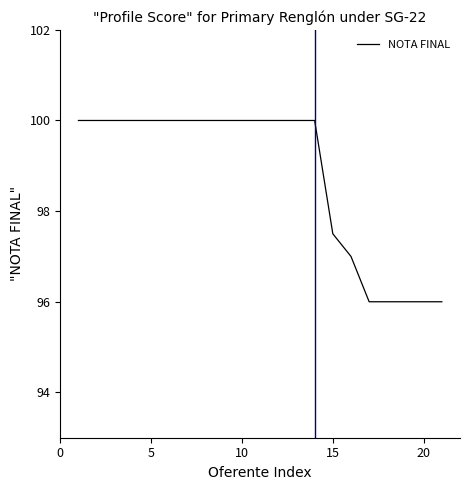

What is the difference between the maximum and minimum values?

4.0